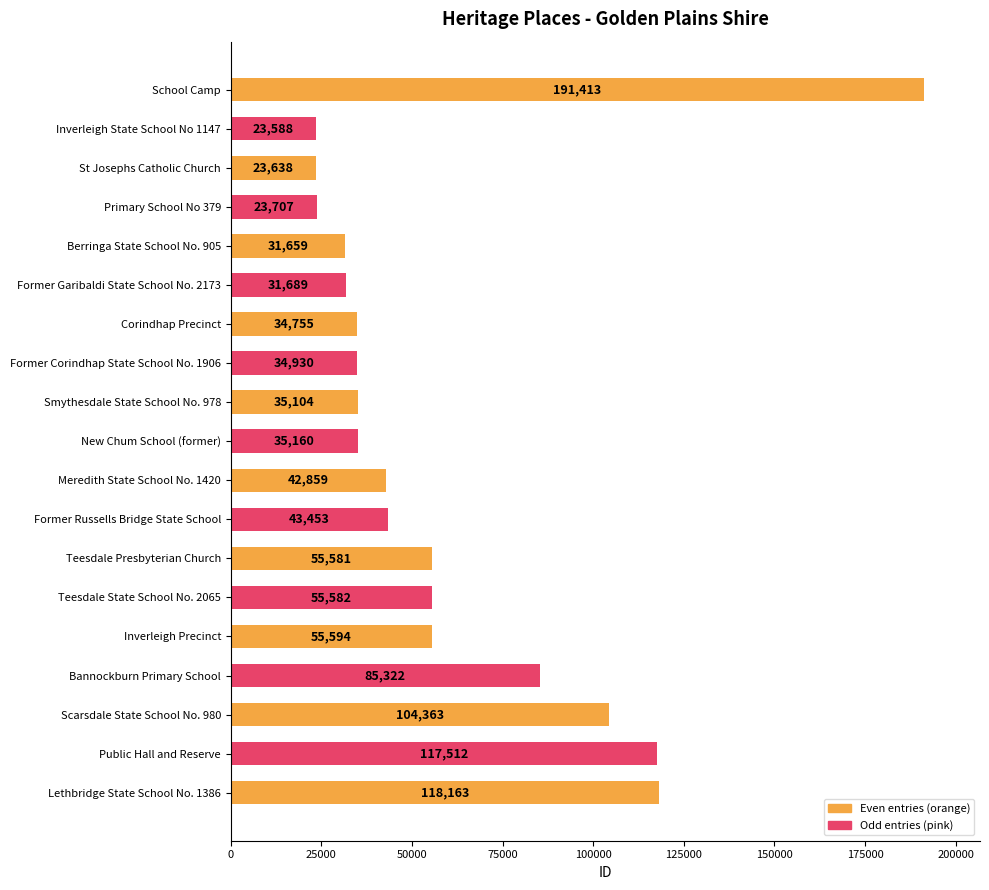

The chart shows a value of 23588 at Inverleigh State School No 1147. True or false?

True